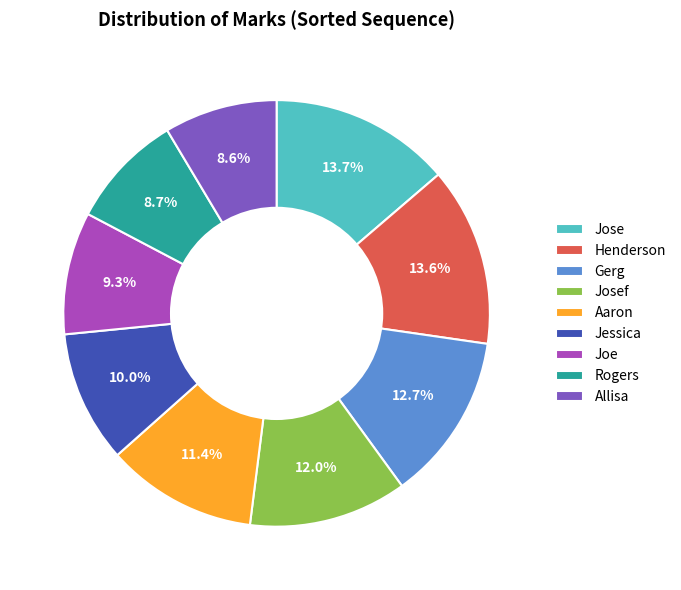

Is there a majority slice in this chart?

No